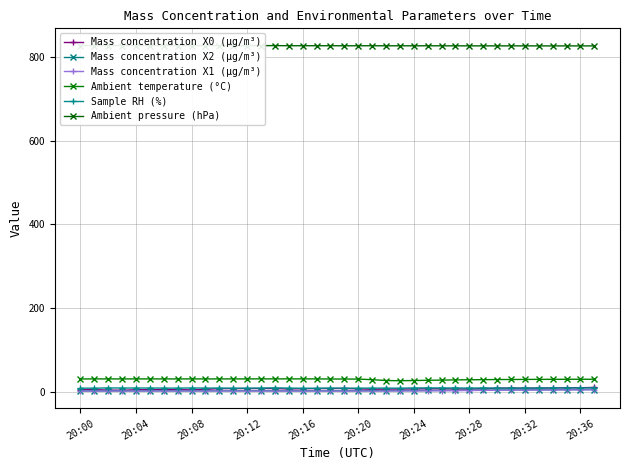

What is the total value across all series at 22?

871.4